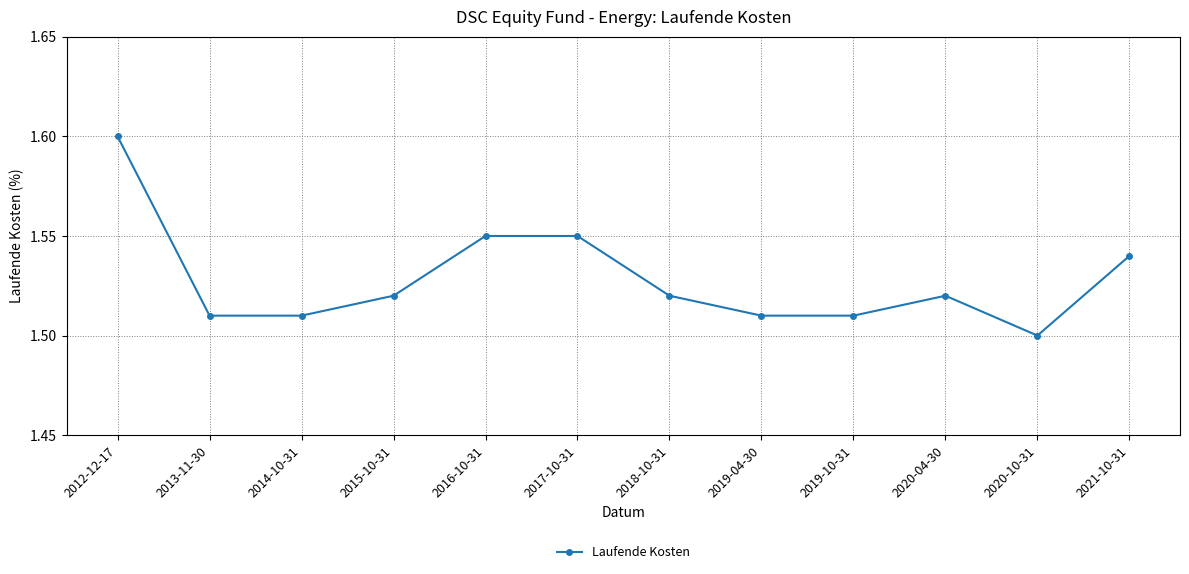

Is this an area chart (filled region under the line)?

No